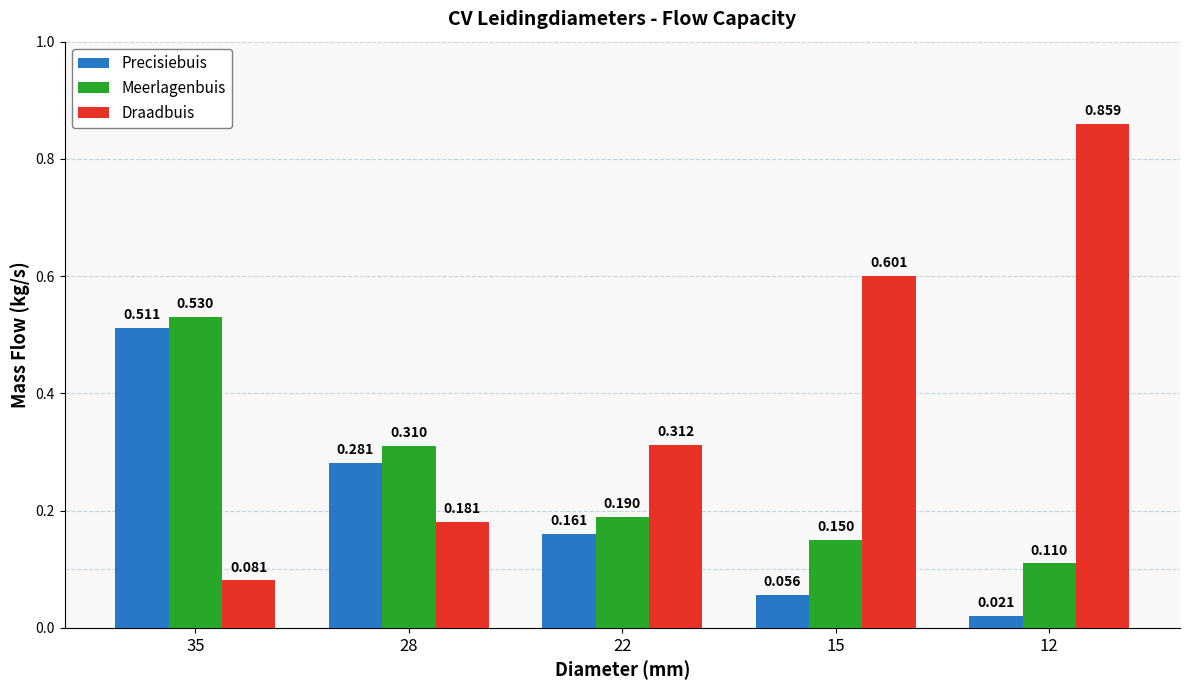

List the series in order of their overall mean, highest first.

Draadbuis, Meerlagenbuis, Precisiebuis